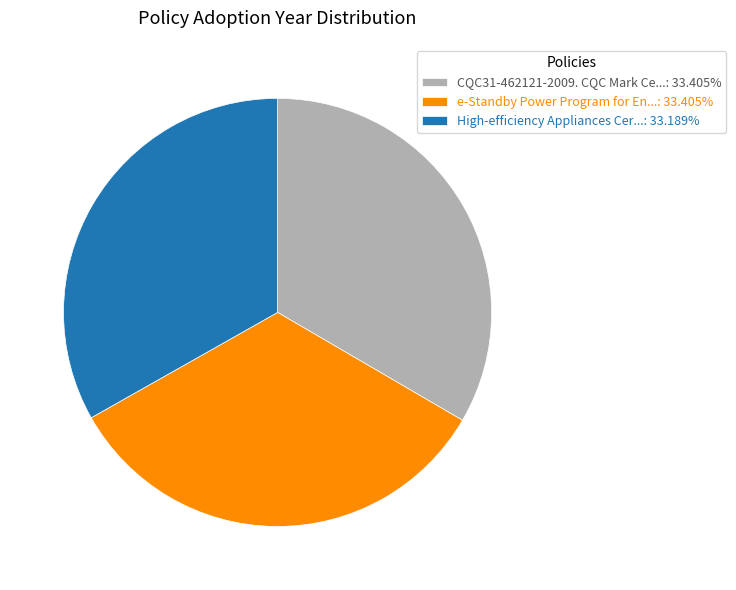

What is the ratio of the value at CQC31-462121-2009. CQC Mark Ce...: 33.405% to the value at High-efficiency Appliances Cer...: 33.189%?

1.0